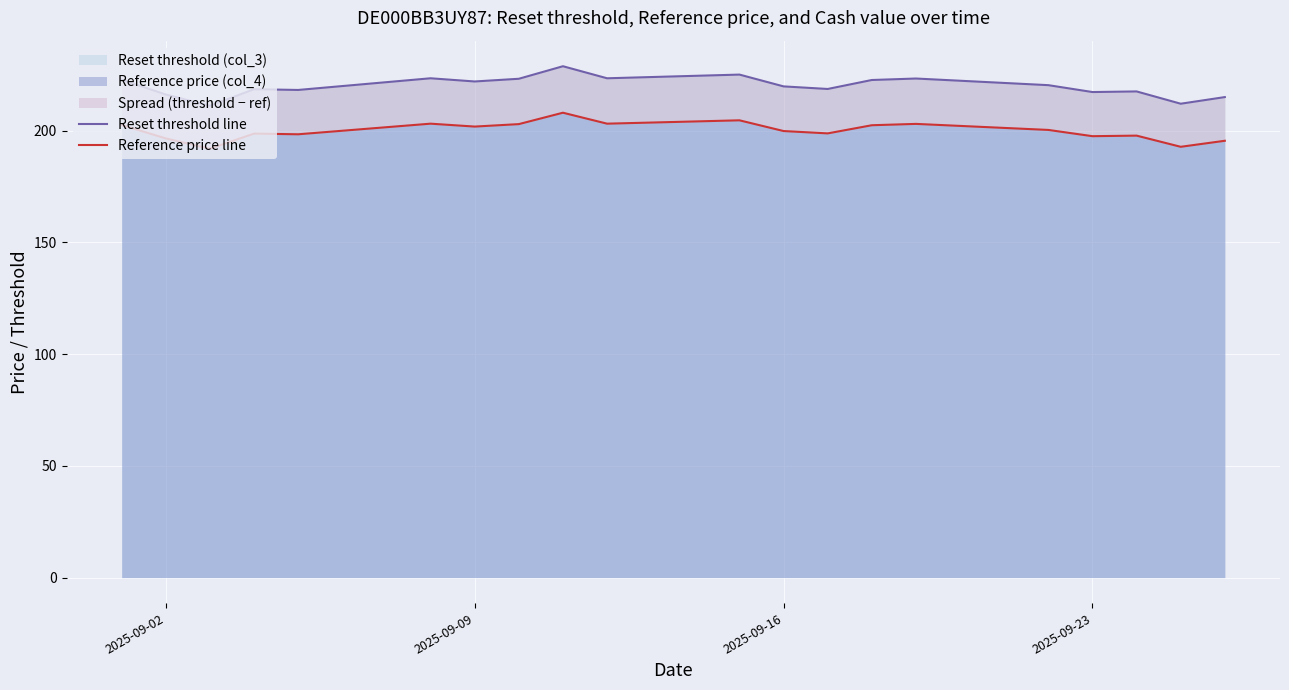

True or false: Reference price (col_4) and Reset threshold (col_3) intersect in this chart.

False